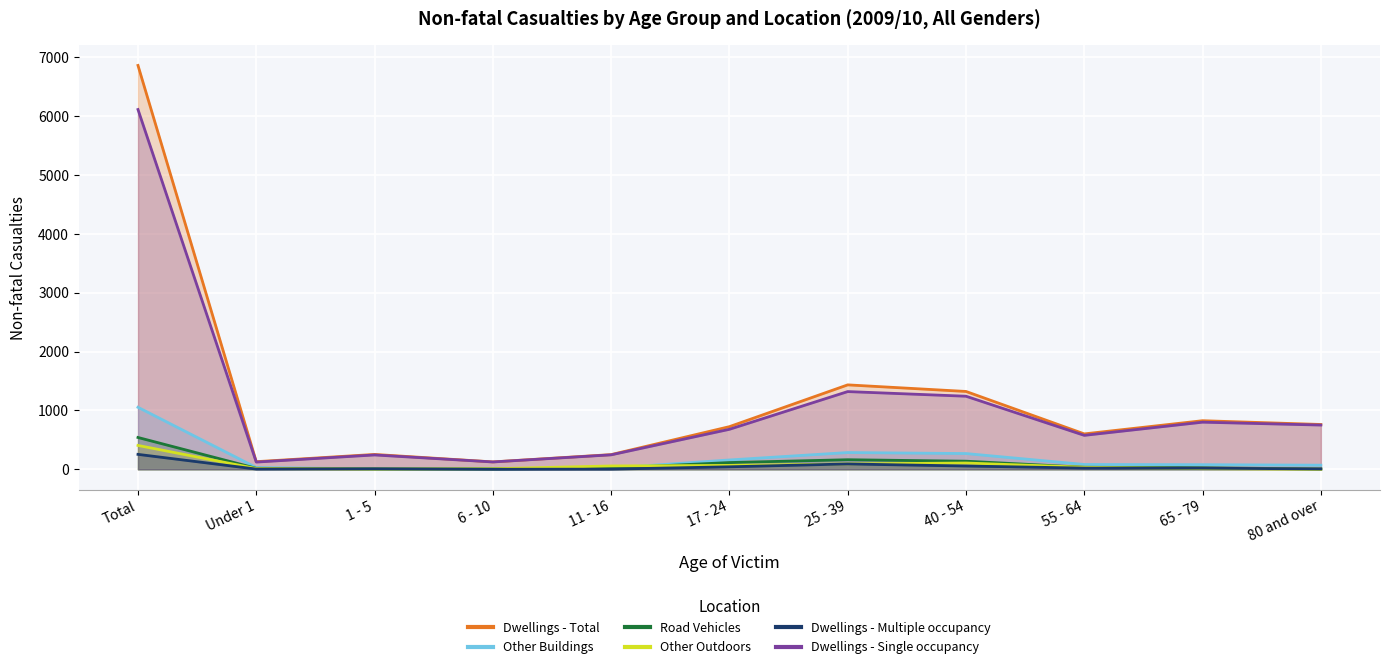

How many intersections are there between Other Buildings and Dwellings - Multiple occupancy?

2